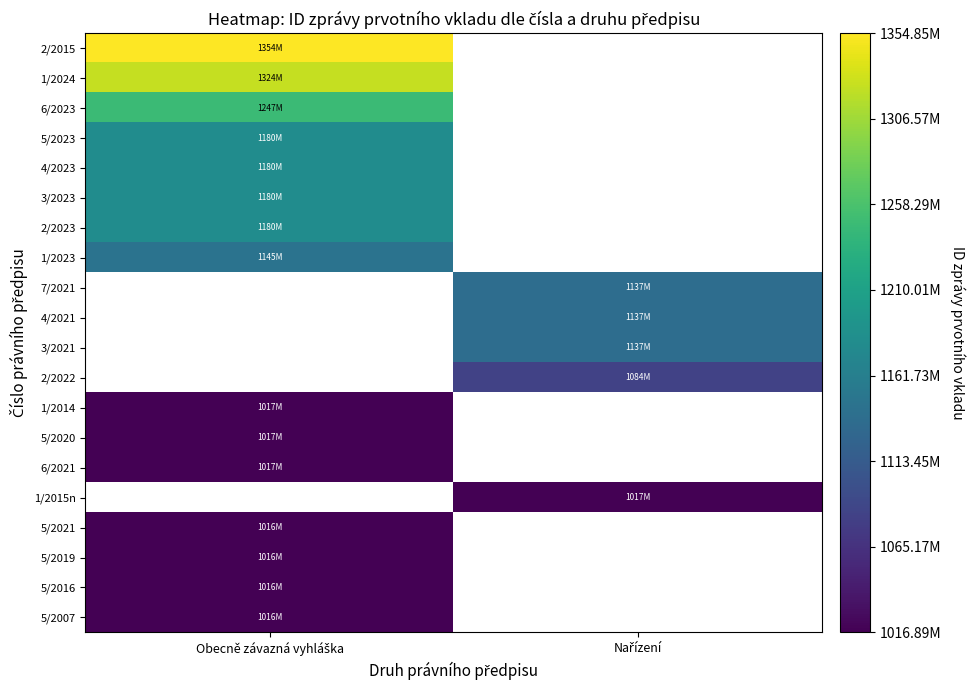

Is it true that 3/2023 equals 1180840487.0 at Obecně závazná vyhláška?

True